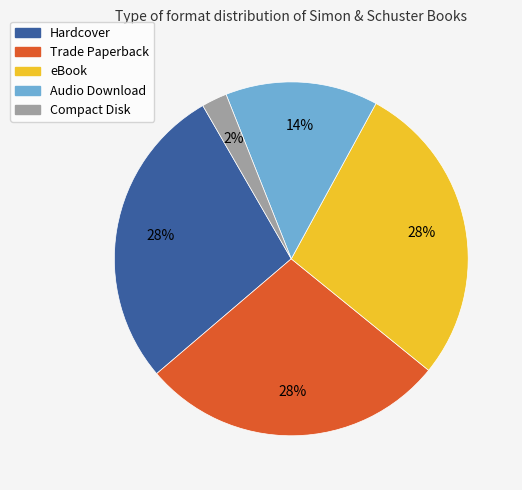

Is it true that eBook is 17% of the pie?

False